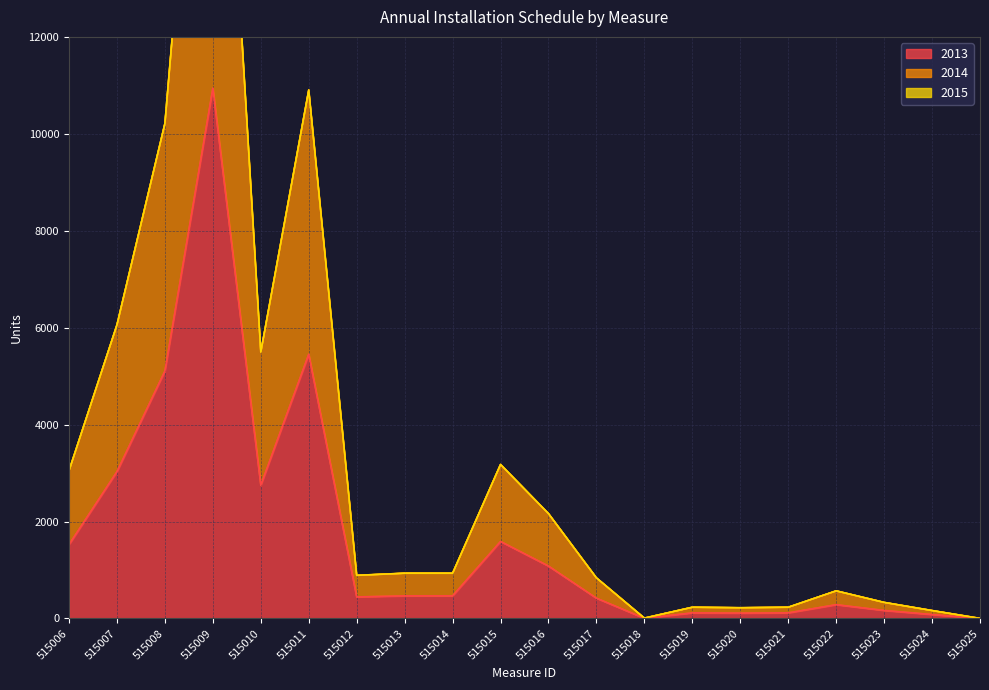

At which label is 2014 closest to 10944?

515011